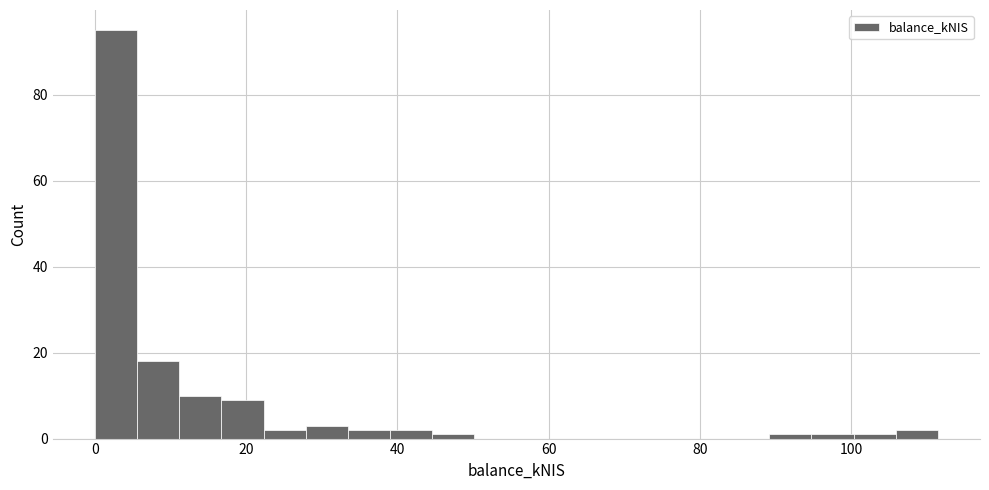

Read against the x-axis, roughly where is the centre of the tallest bar?

2